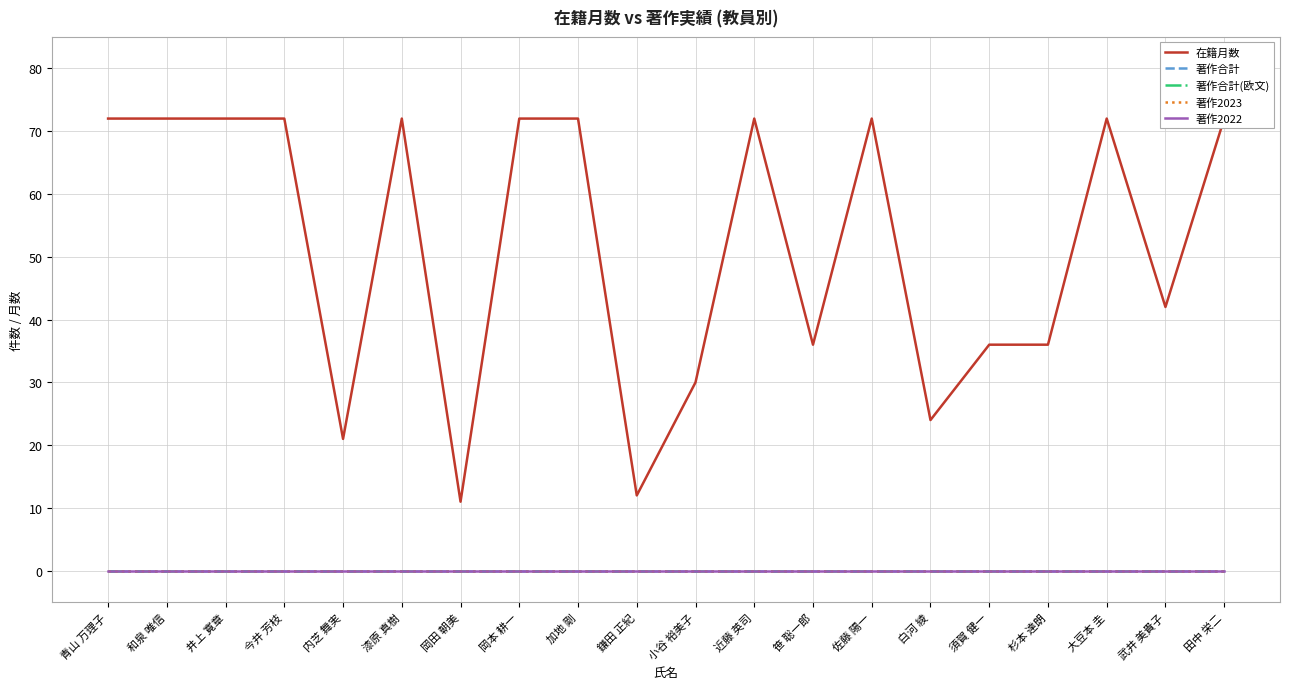

How many interior local peaks does the 在籍月数 series have?

4